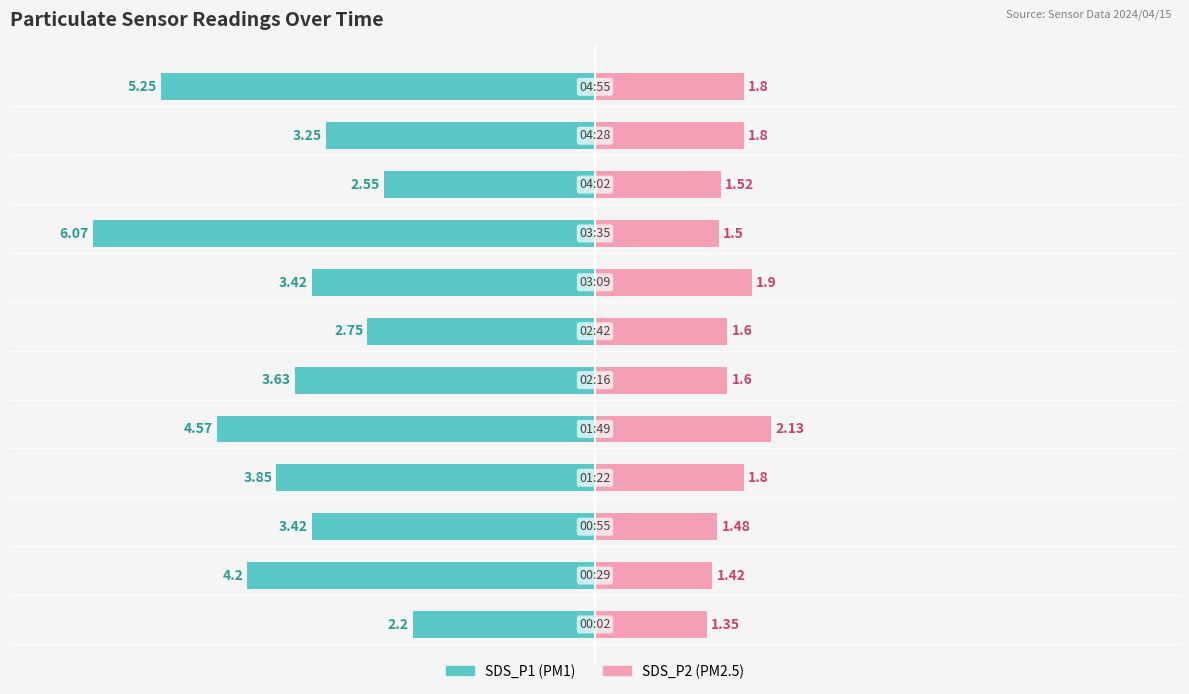

Reading right to left, transcribe all the data shown in this chart.

SDS_P1: 11=-5.2	10=-3.2	9=-2.5	8=-6.1	7=-3.4	6=-2.8	5=-3.6	4=-4.6	3=-3.9	2=-3.4	1=-4.2	0=-2.2
SDS_P2: 11=1.8	10=1.8	9=1.5	8=1.5	7=1.9	6=1.6	5=1.6	4=2.1	3=1.8	2=1.5	1=1.4	0=1.4